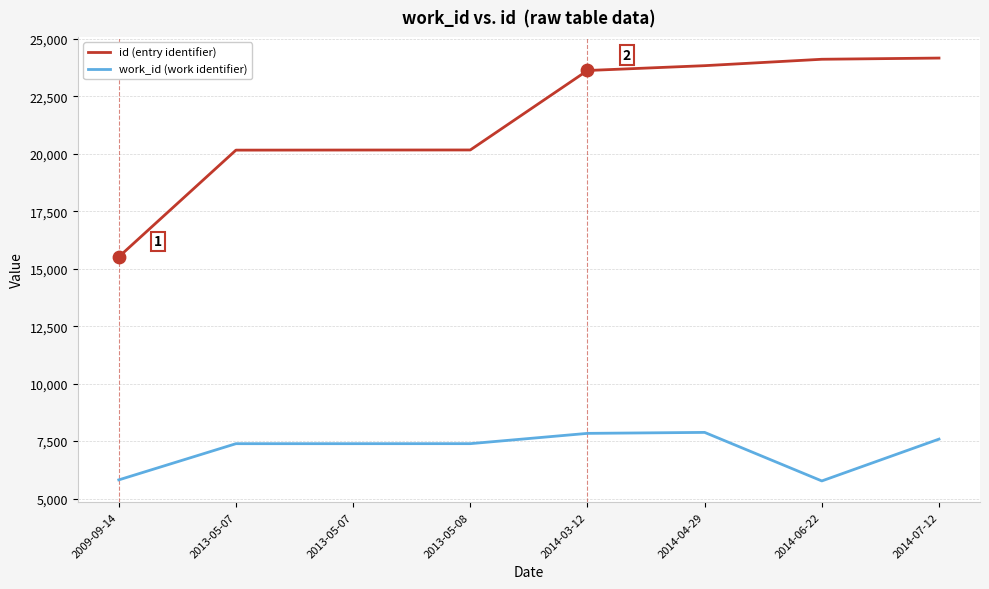

At which category is the sum across all series the highest?

2014-07-12